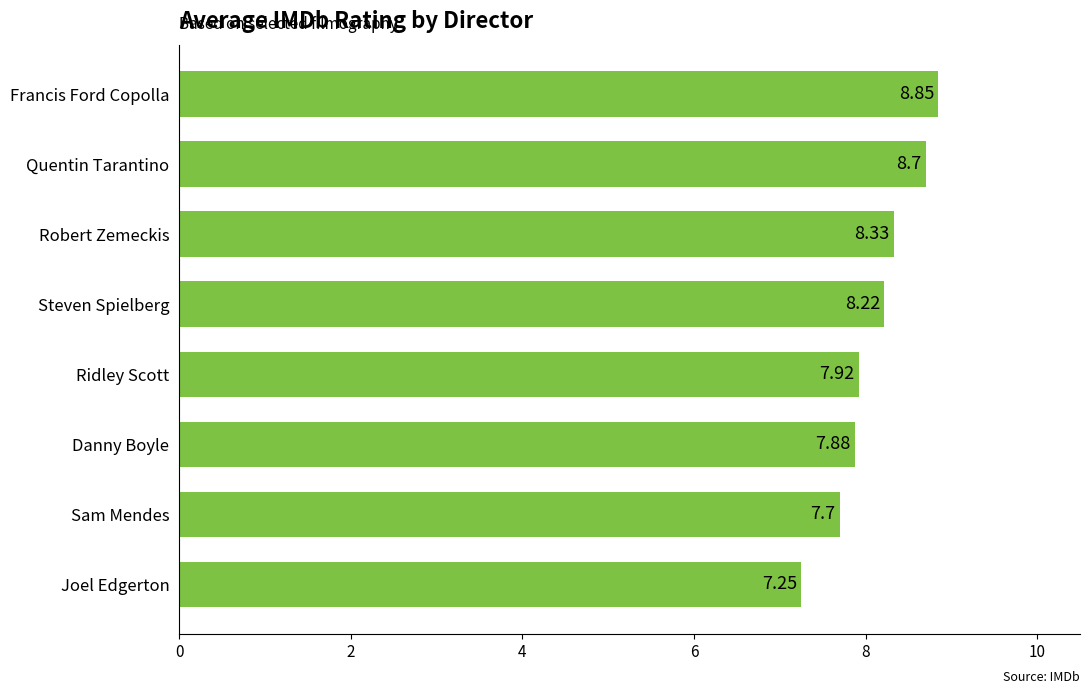

Which category has the highest value across all series?

Francis Ford Copolla